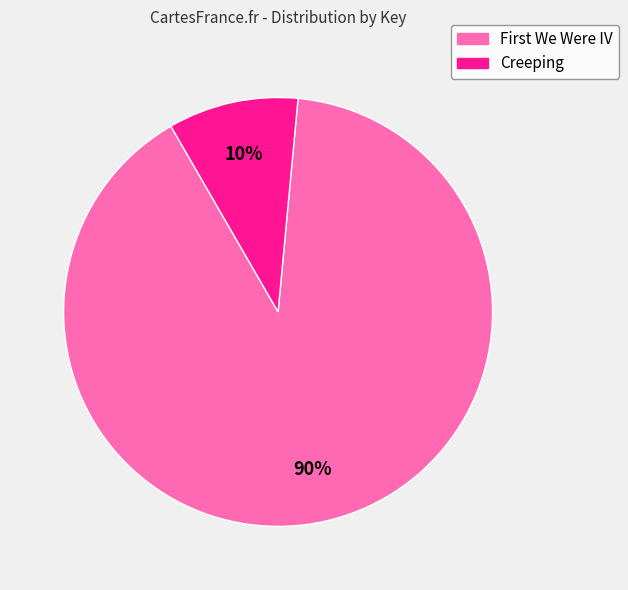

Count the number of slices in the pie.

2